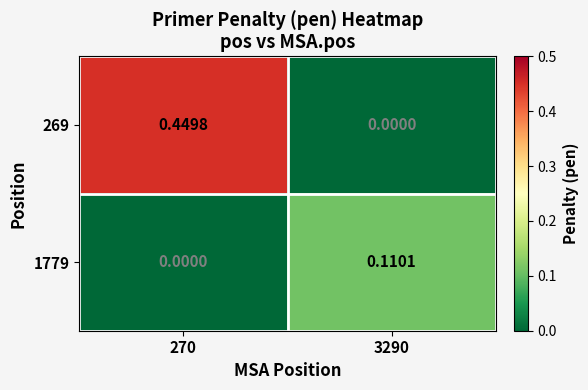

List the series in order of their peak value, highest first.

269, 1779